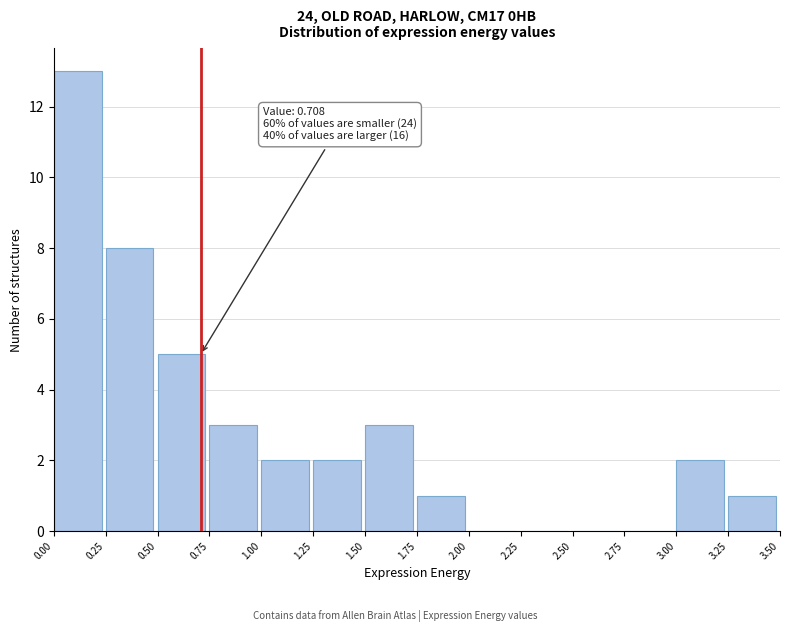

Which range on the x-axis has the tallest bar?

0.00 to 0.25